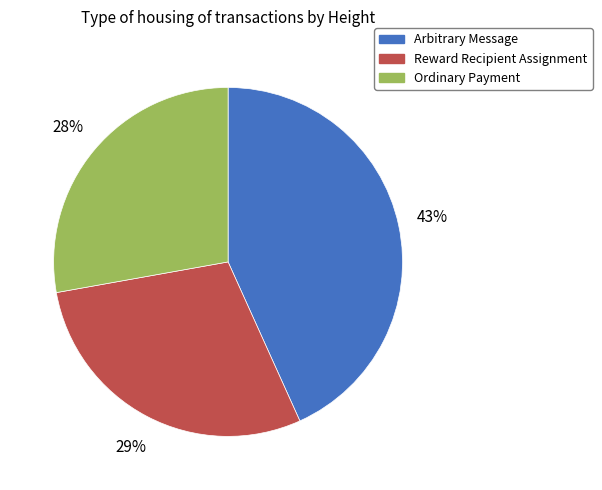

Rank the categories by value from highest to lowest.

Arbitrary Message, Reward Recipient Assignment, Ordinary Payment